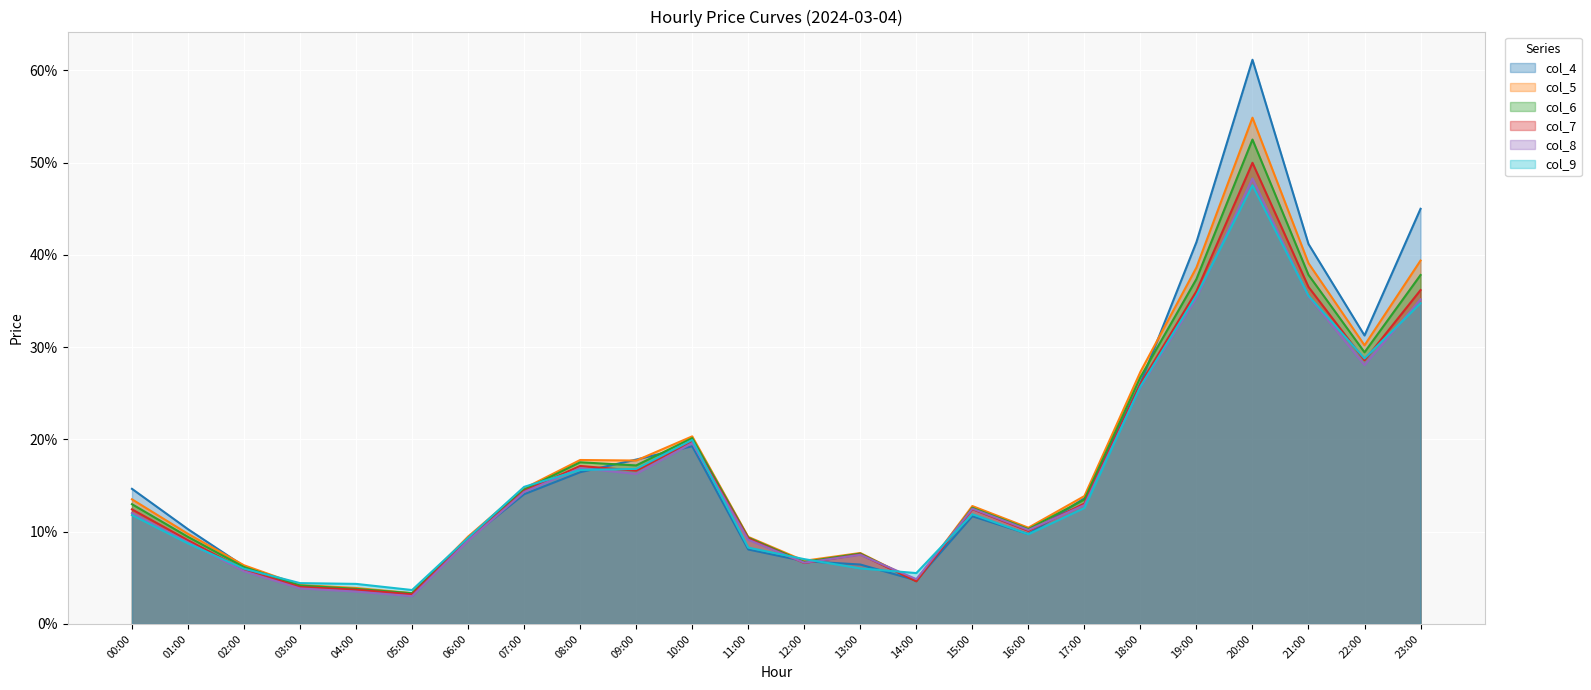

What is the sum of the col_5 values at 03:00 and 18:00?

0.3